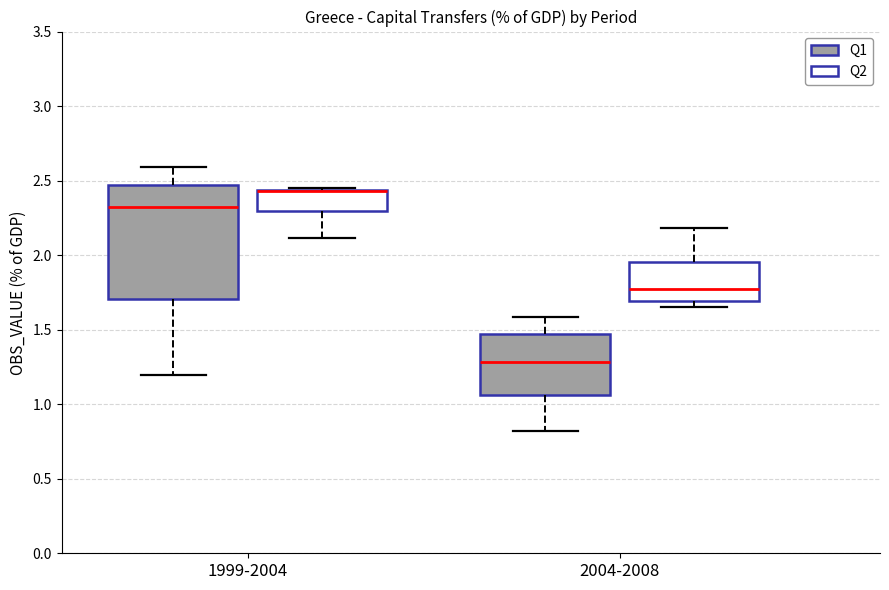

Comparing the boxes themselves (not the whiskers), which one is the tallest?

1999-2004 (Q1)